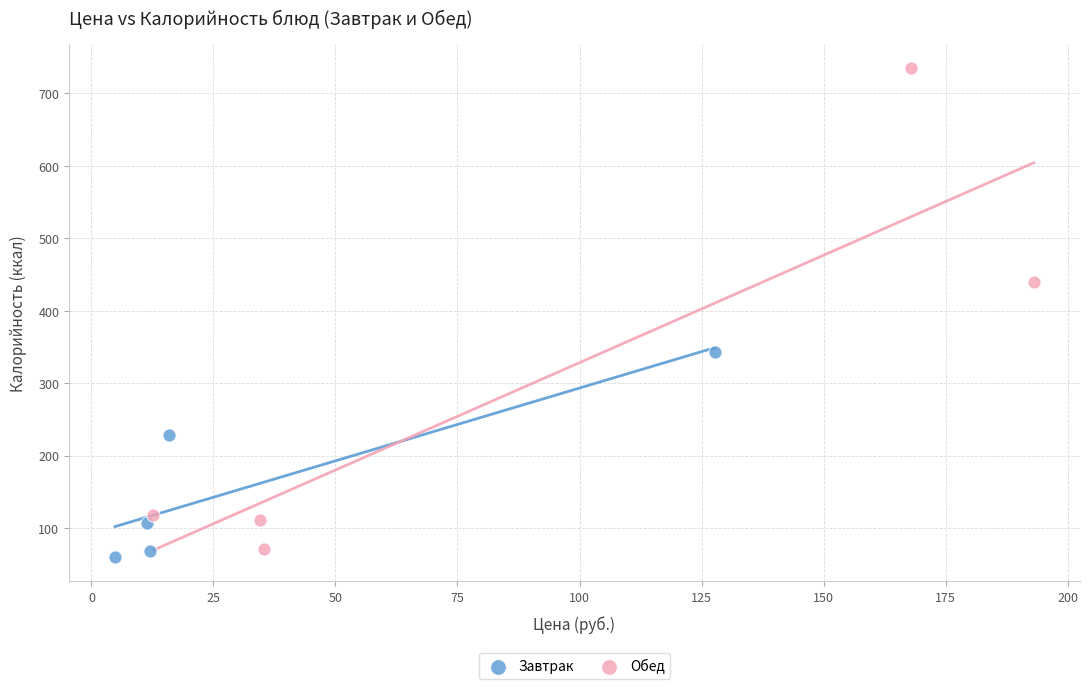

Which series contains the highest Y value?

Обед